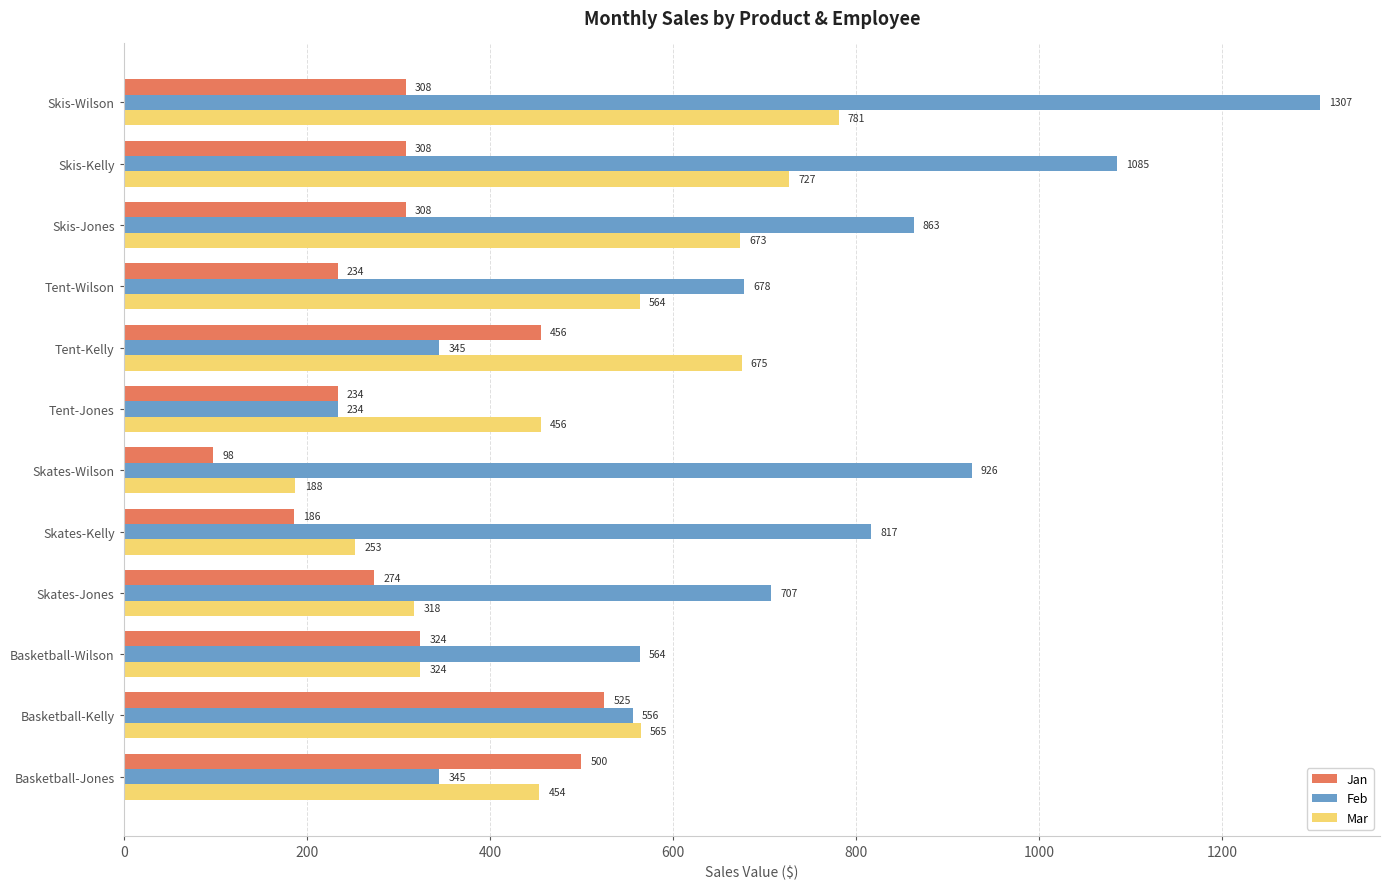

At which label does Feb reach its peak?

Skis-Wilson